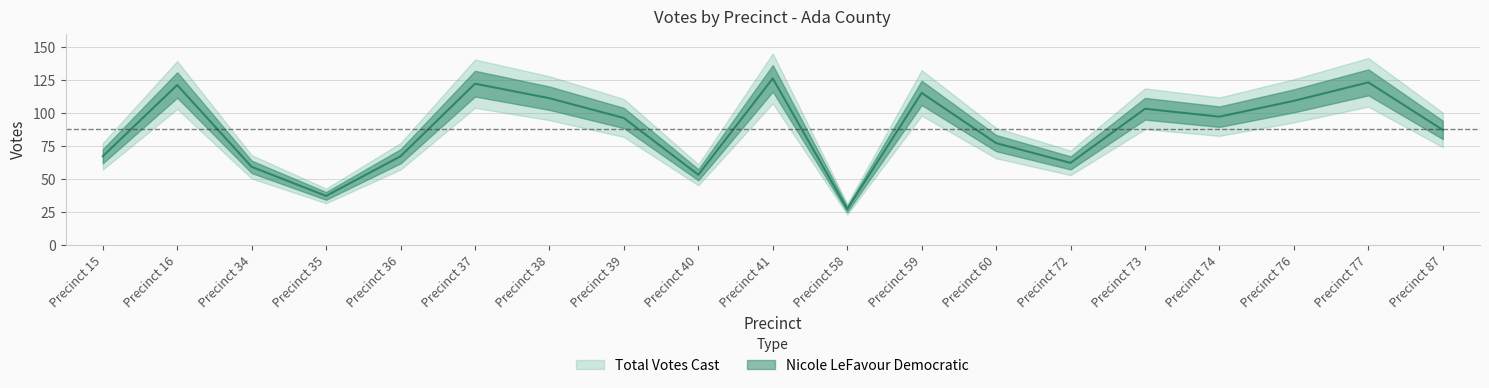

Rank the categories by value from lowest to highest.

Precinct 58, Precinct 35, Precinct 40, Precinct 34, Precinct 72, Precinct 15, Precinct 36, Precinct 60, Precinct 87, Precinct 39, Precinct 74, Precinct 73, Precinct 76, Precinct 38, Precinct 59, Precinct 16, Precinct 37, Precinct 77, Precinct 41